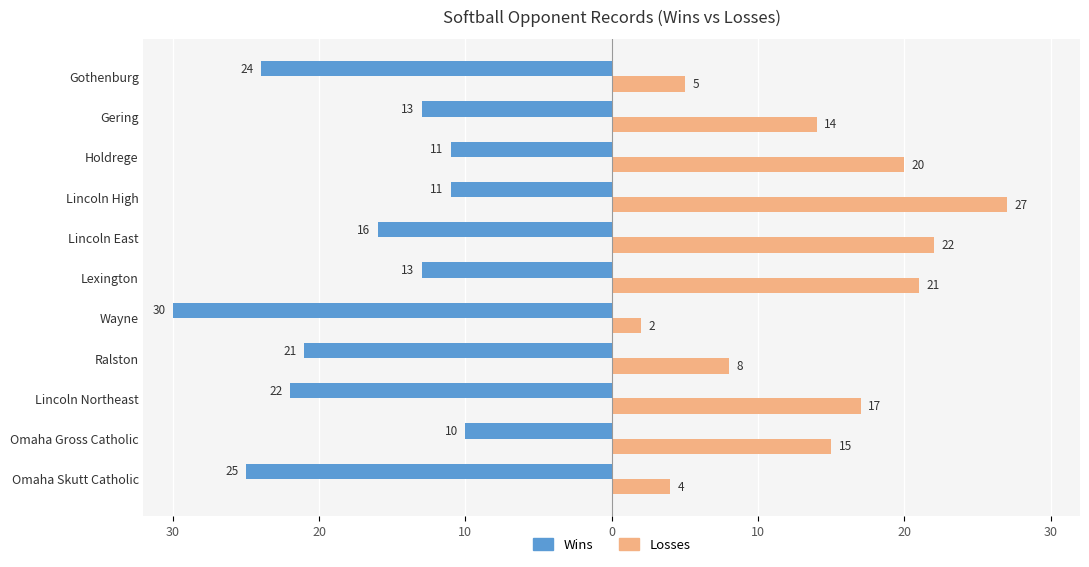

What is the difference between the second highest and second lowest values in the Losses series?

18